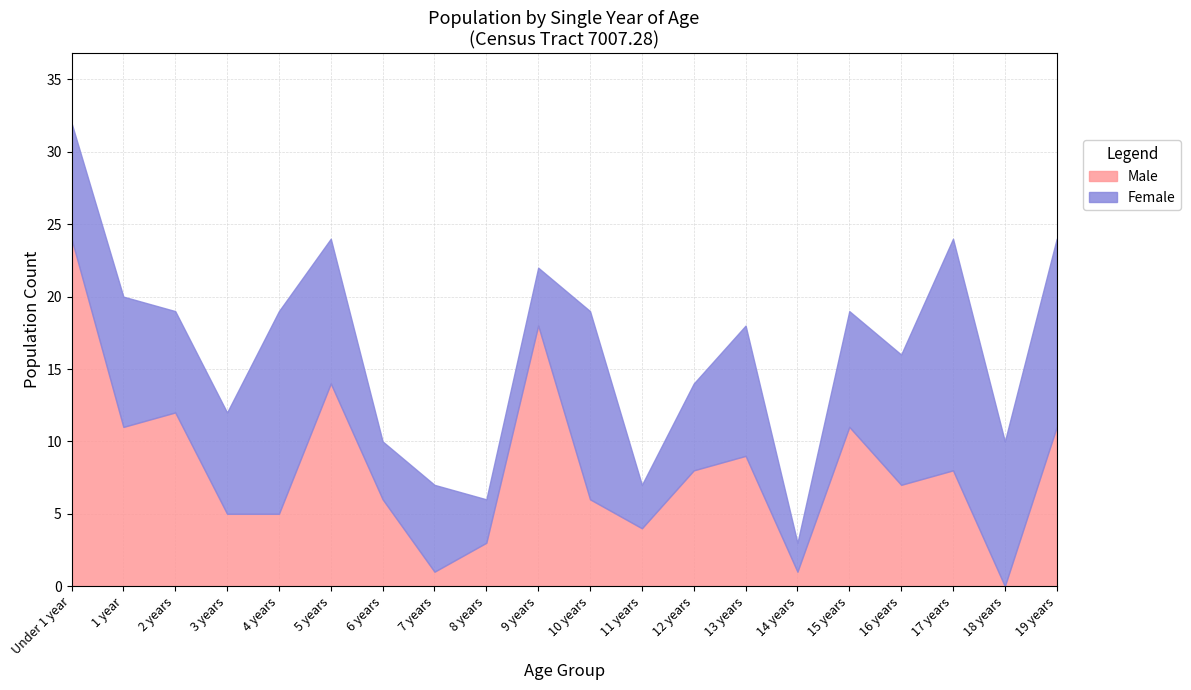

What position from the left is 11 years?

12